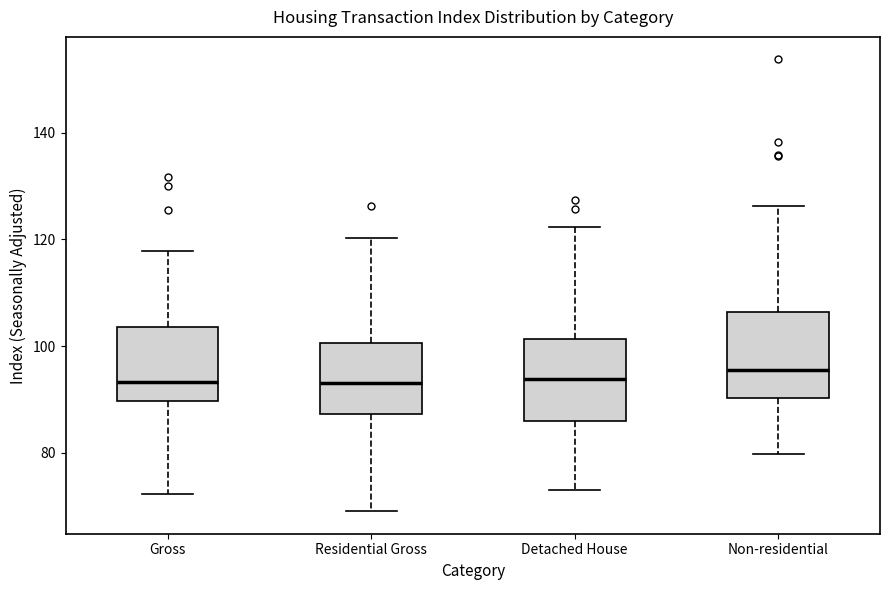

Where does the lower whisker of the box for Gross end on the y-axis? The values are not printed on the chart, so give them approximately, as read against the axis.

72